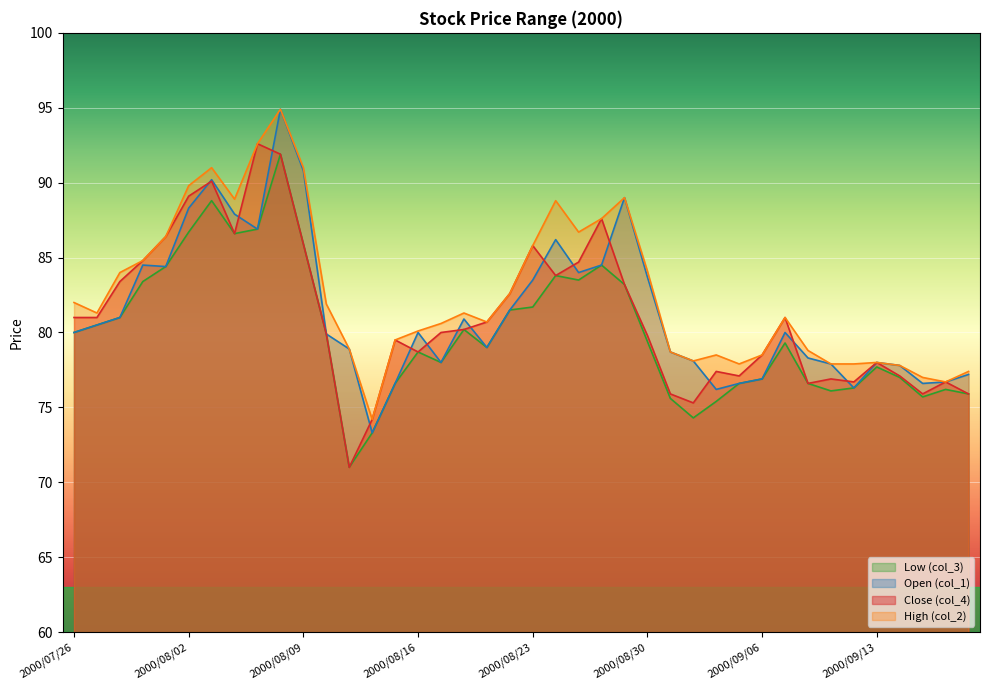

In col_2, how many points are lower than both neighbors (excluding endpoints)?

8